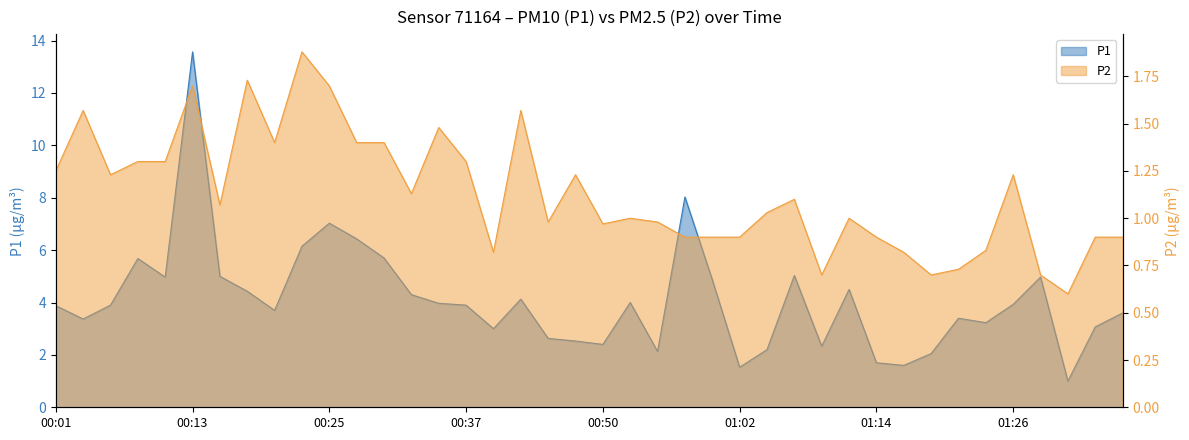

How many lines are shown in the chart?

2